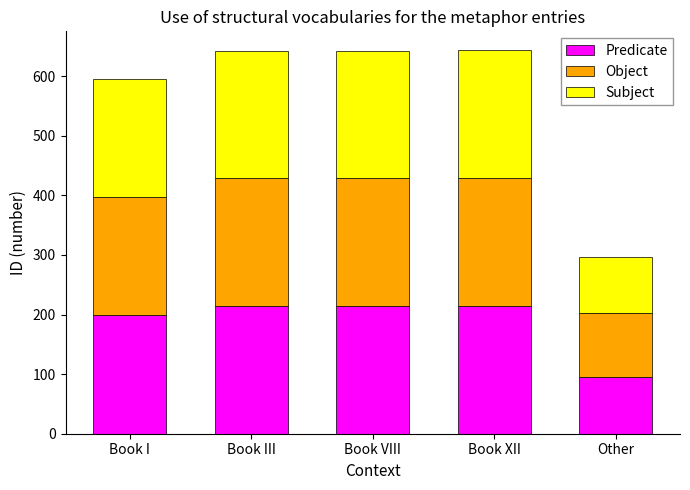

True or false: Predicate has a value of 198.6 at Book I.

True